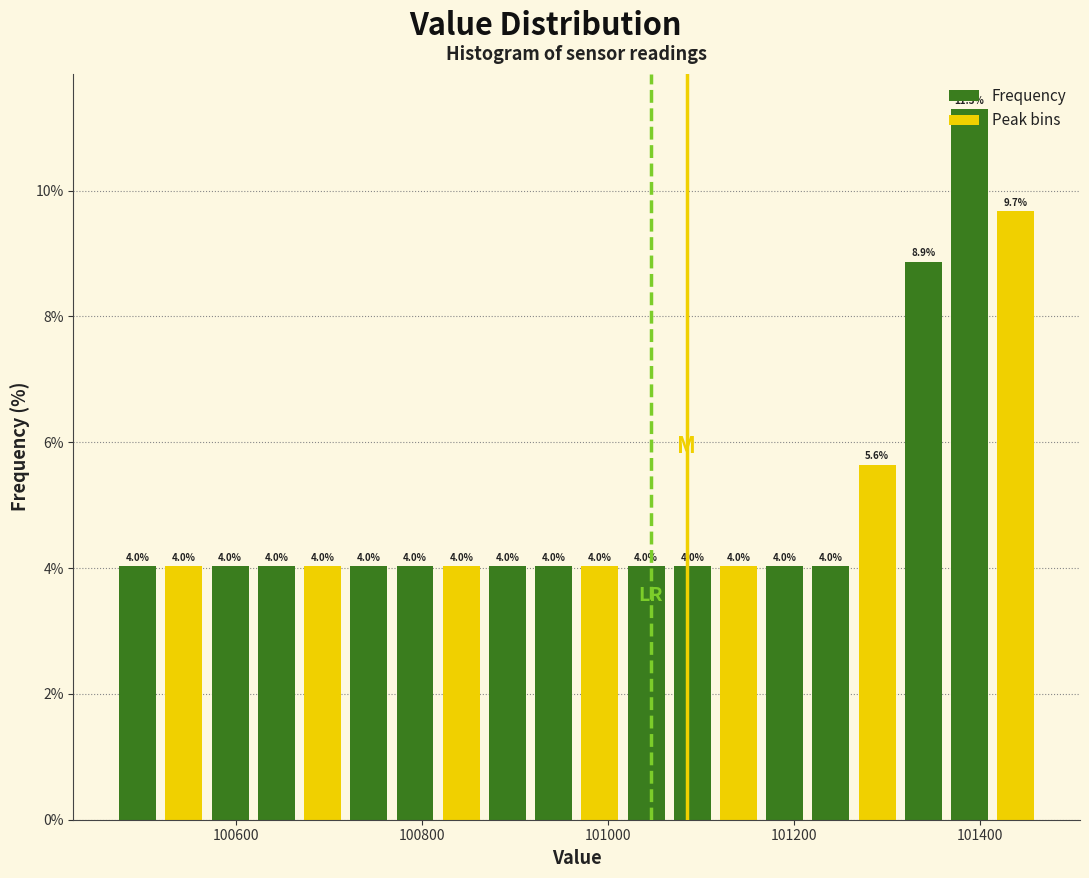

Read against the x-axis, roughly where is the centre of the tallest bar?

101380